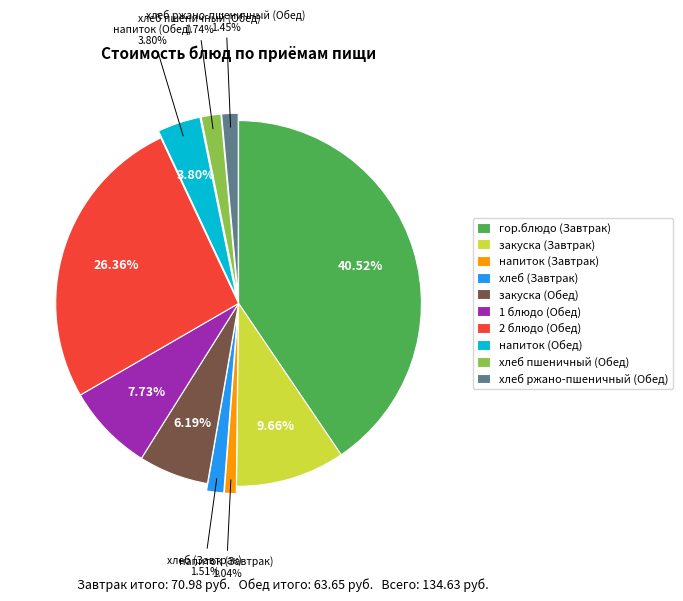

To the nearest percent, what is the combined percentage of 1 блюдо (Обед) and хлеб (Завтрак)?

9%